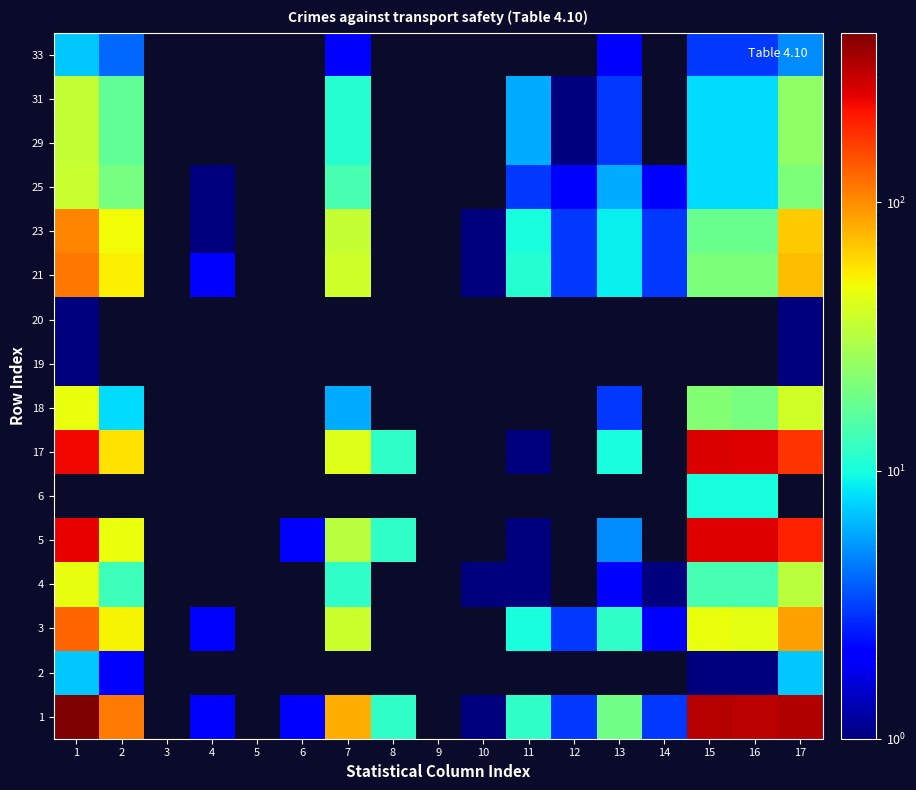

Count the number of data series in this chart.

16